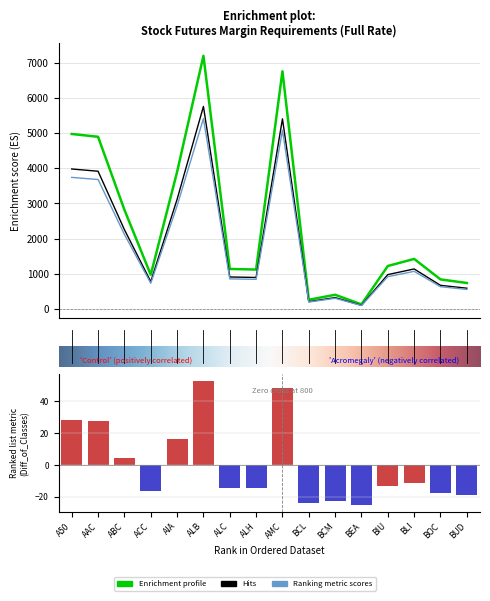

Reading left to right, transcribe all the data shown in this chart.

Initial (Client): 4974	4894	2819	973	3896	7195	1138	1121	6756	262	404	131	1222	1423	841	739
Maintenance (Client): 3979	3915	2255	778	3116	5756	910	896	5404	209	323	104	977	1138	672	591
Clearing House Margin: 3740	3680	2120	732	2930	5410	856	843	5080	197	304	99	919	1070	633	556